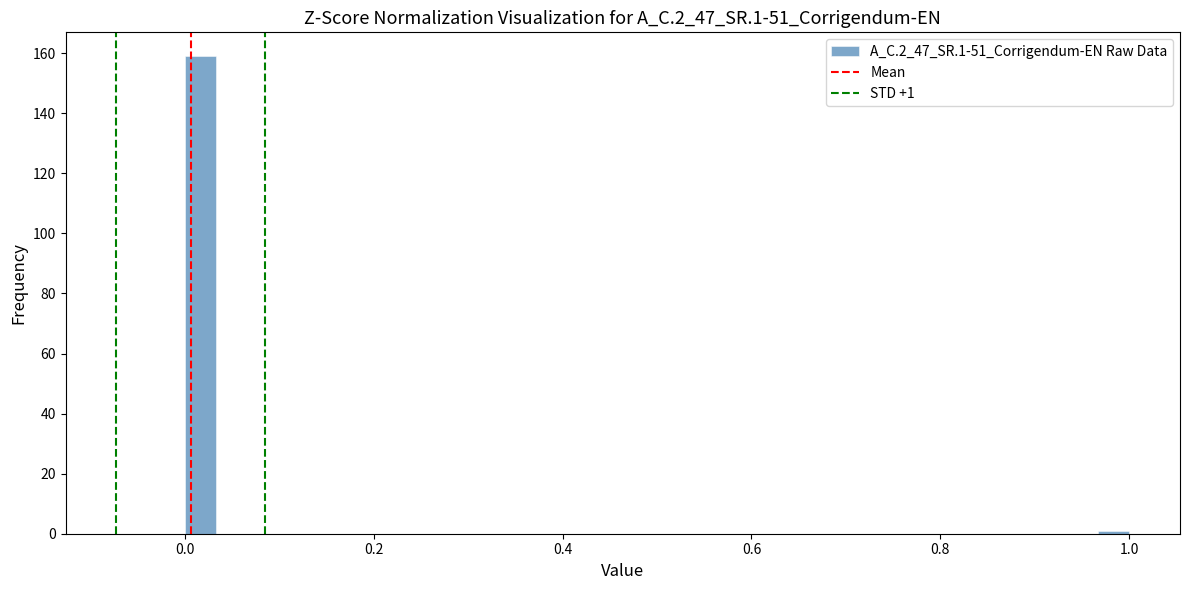

Around what value on the x-axis is the tallest bar? Give the approximate position of its centre, as read against the axis.

0.02